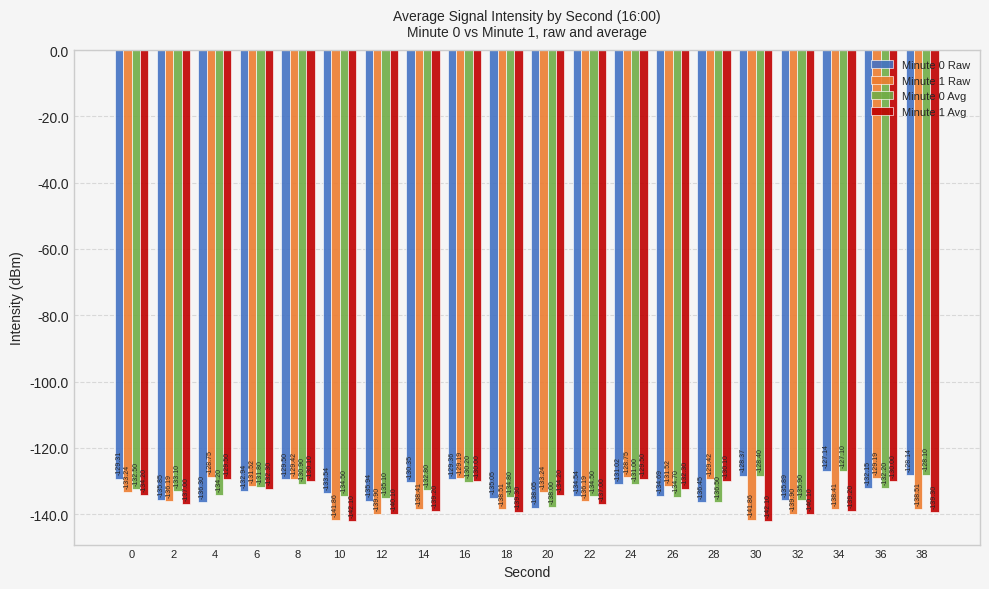

List the labels in order of Minute 0 Raw value, smallest first.

20, 28, 4, 12, 32, 2, 18, 26, 22, 10, 6, 36, 24, 14, 8, 16, 0, 30, 38, 34